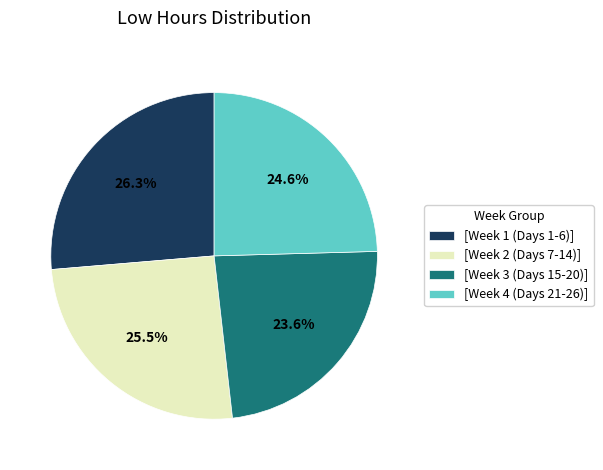

What percentage is NOT represented by [Week 2 (Days 7-14)]?

74.5%